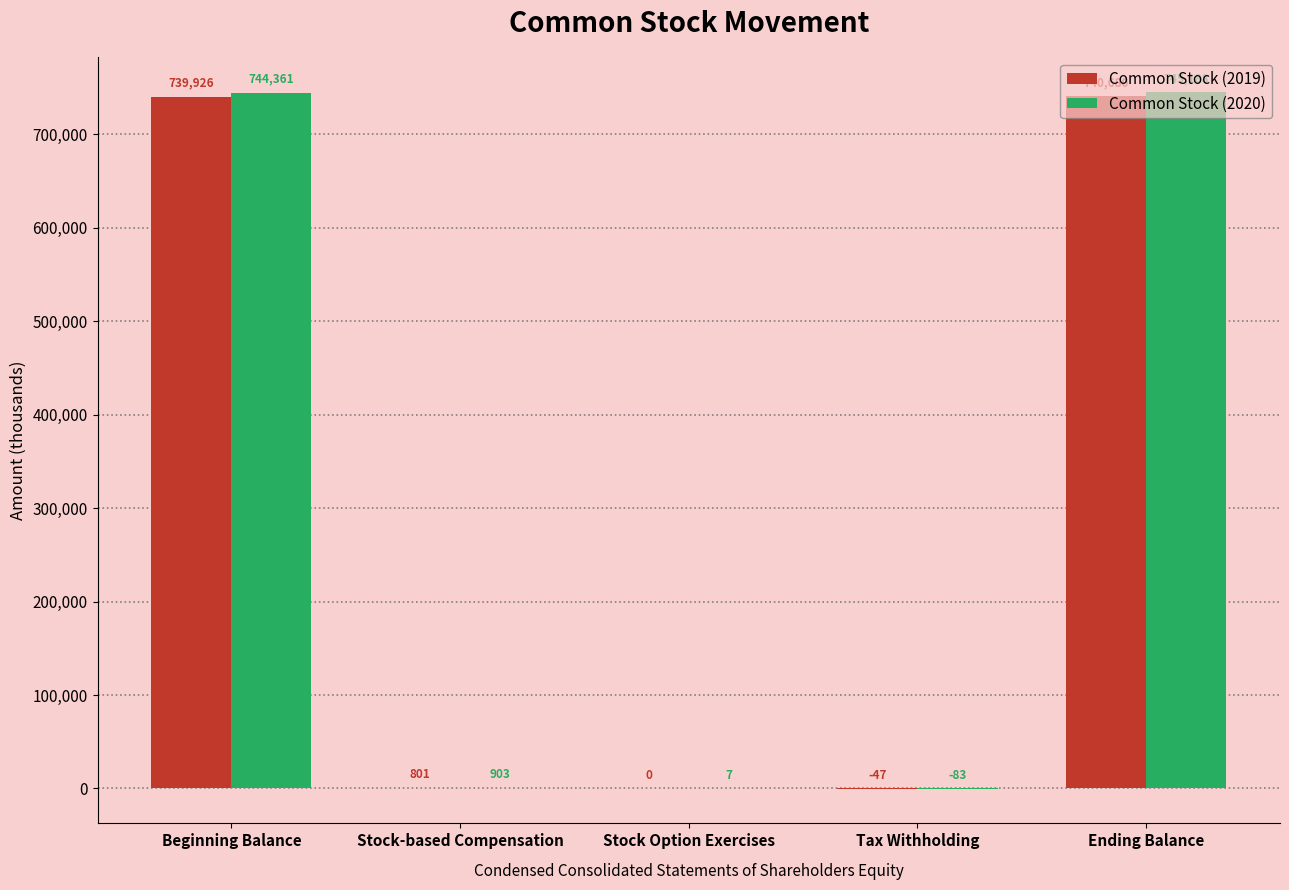

What is the approximate value of Common Stock (2019) at Ending Balance?

740680